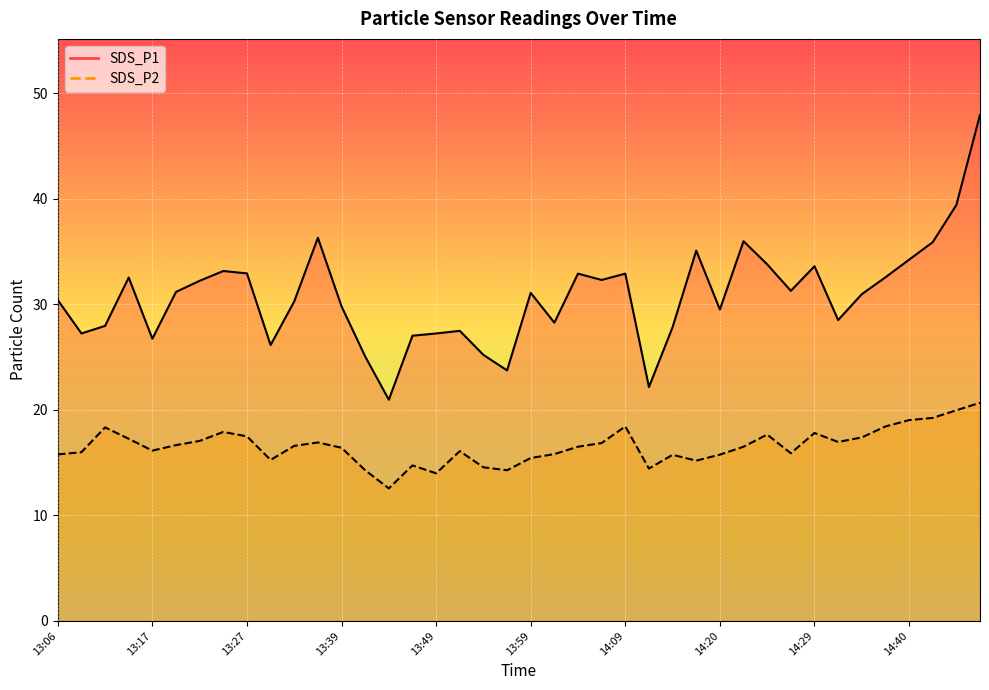

Rank the series by their average value, from lowest to highest.

SDS_P2, SDS_P1